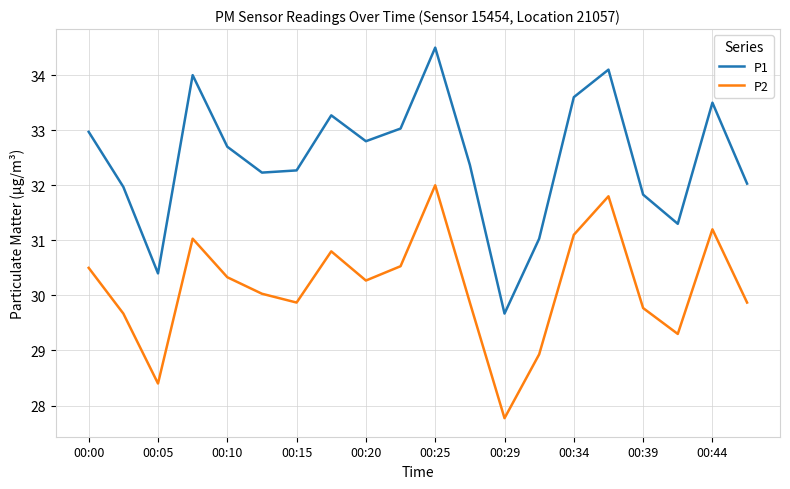

Which series has the widest spread of values?

P1